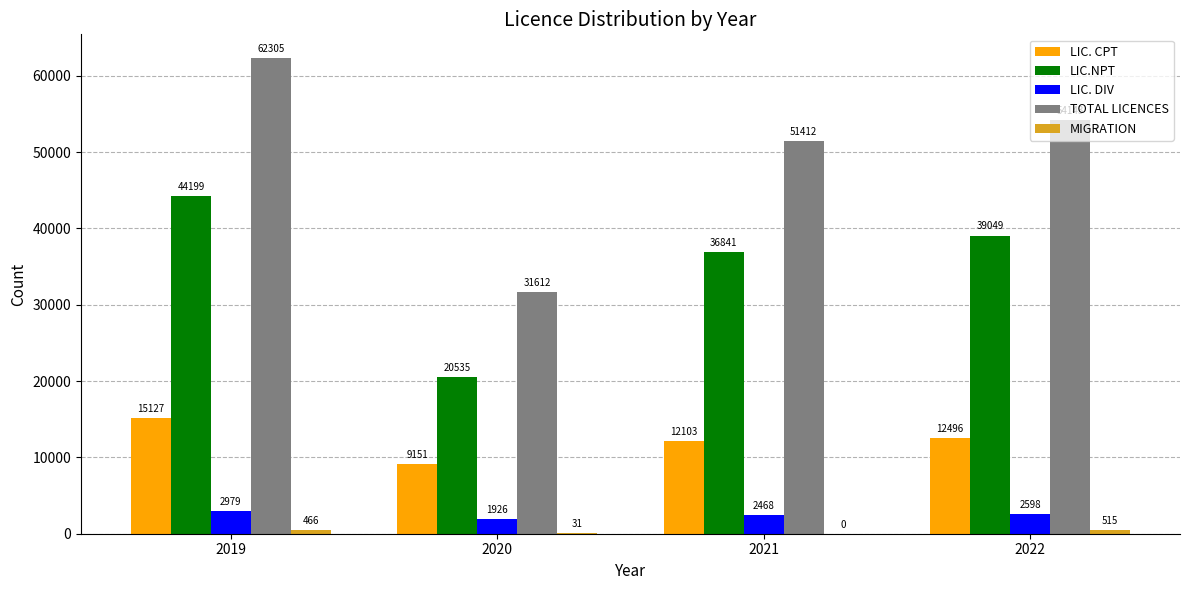

Between 2021 and 2022, which series saw the biggest shift?

TOTAL LICENCES